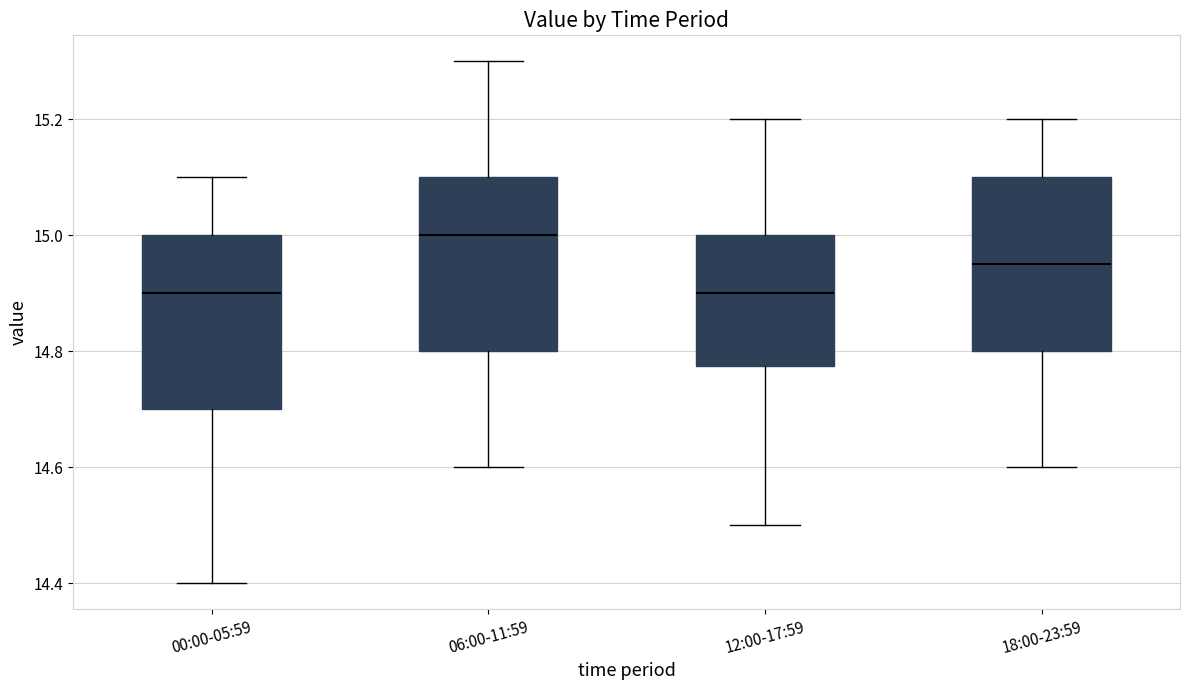

Which box's median line is the highest?

06:00-11:59